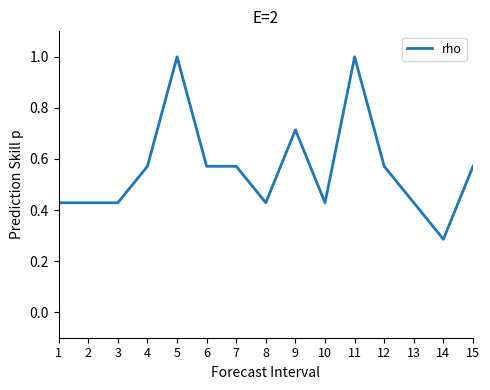

True or false: the data has more than 2 interior local peaks.

True